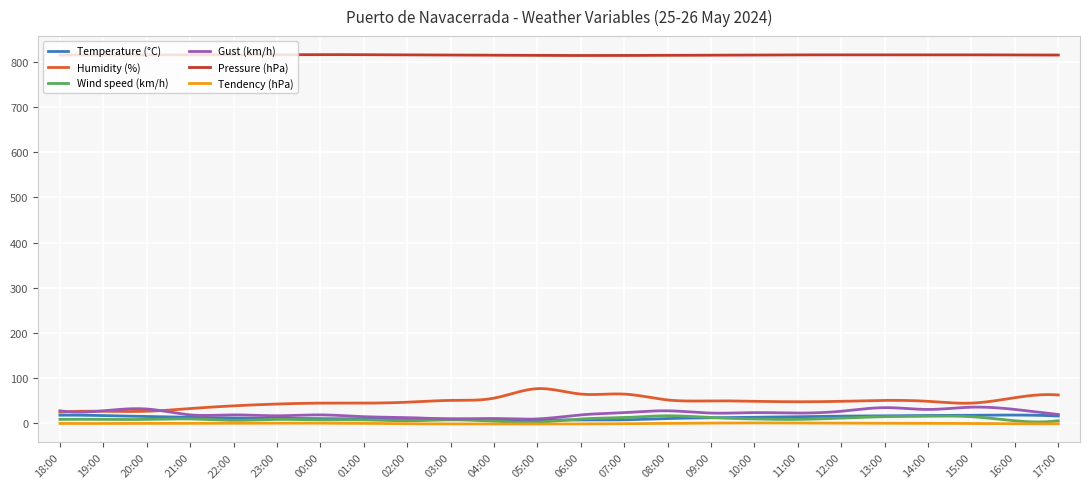

What is the difference between the second highest and second lowest values in the Tendency (hPa) series?

2.4